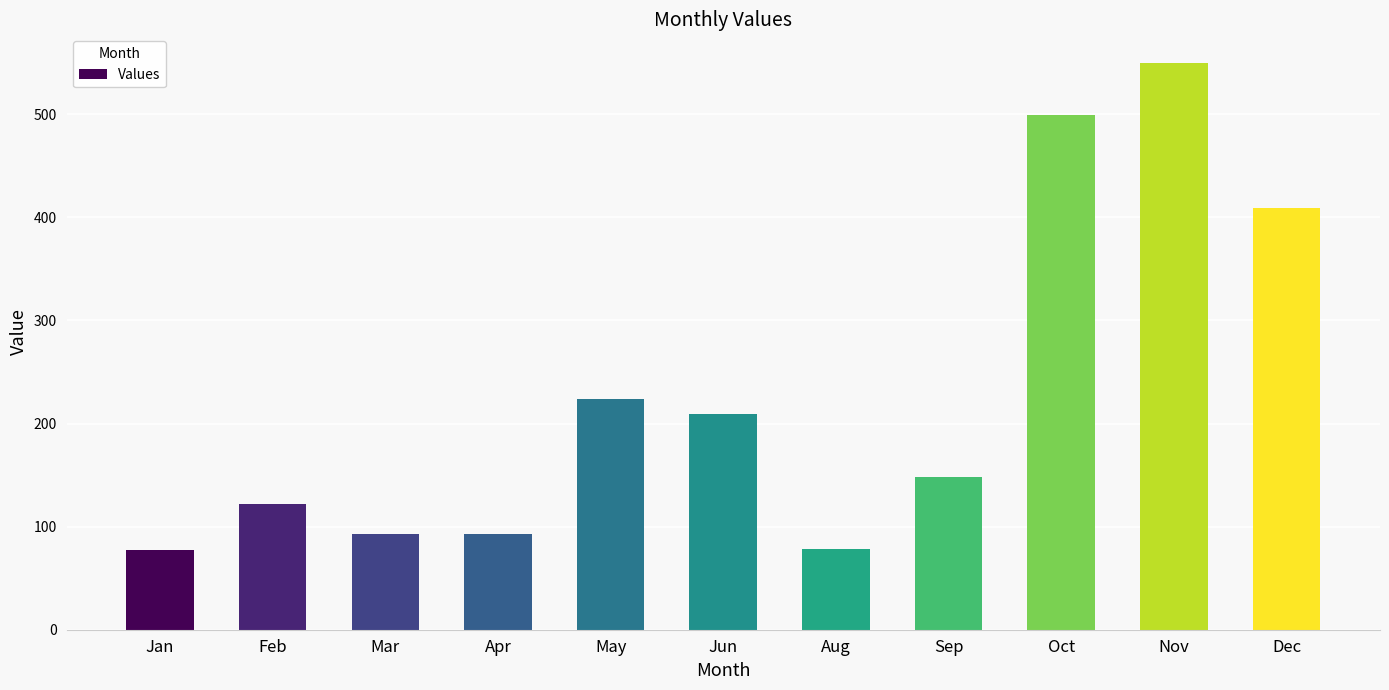

The chart shows a value of 50 at Mar. True or false?

False